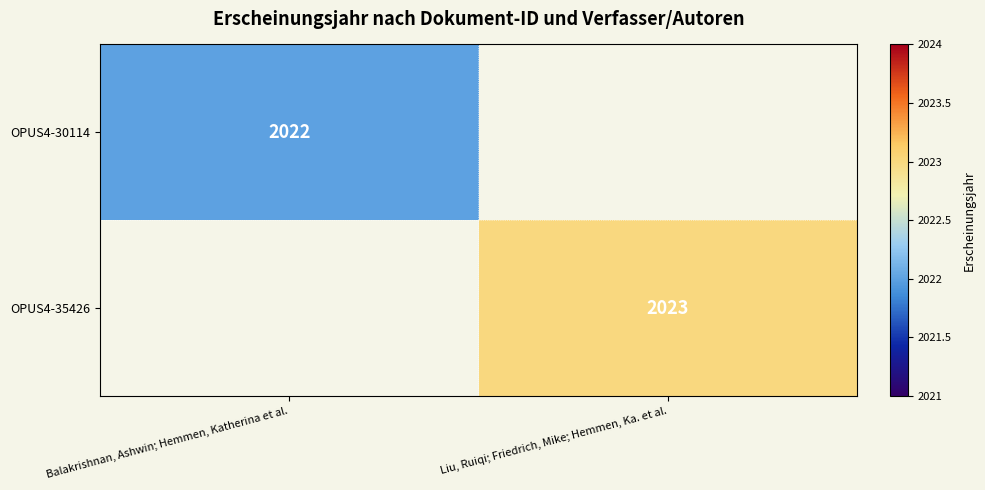

The OPUS4-35426 series shows 3128.5 at Liu, Ruiqi; Friedrich, Mike; Hemmen, Ka. et al.. True or false?

False